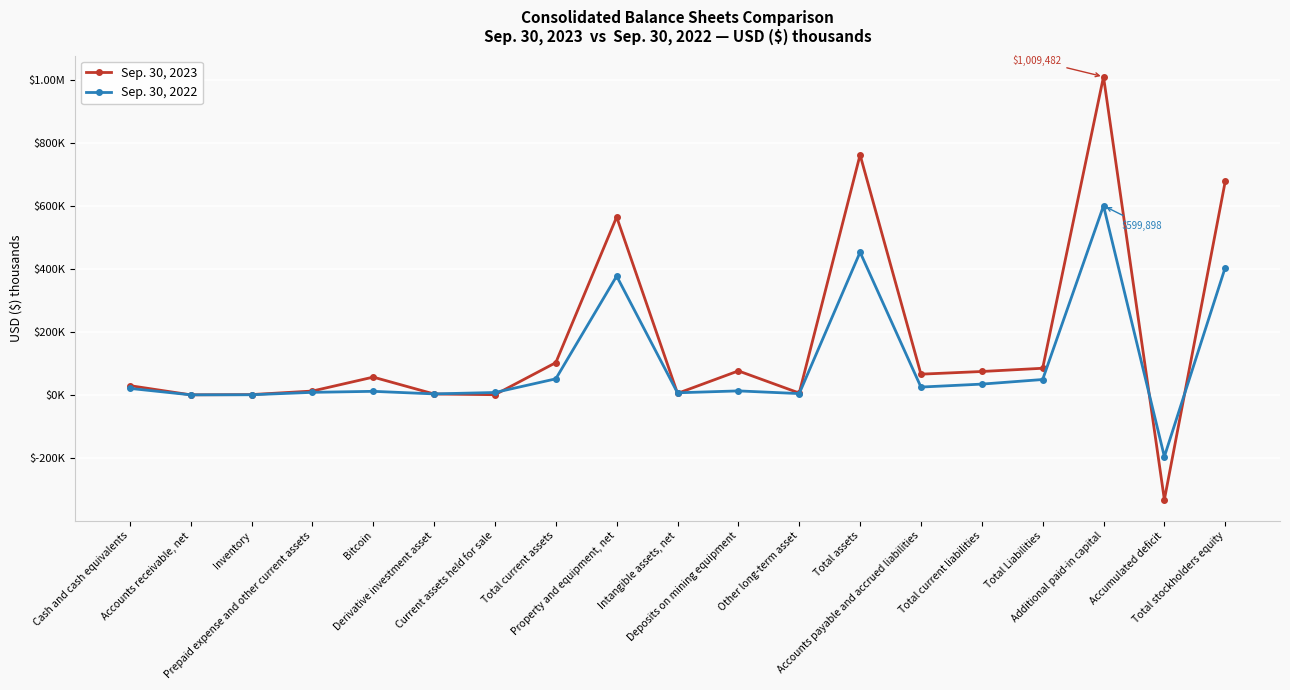

List the series in order of their overall mean, highest first.

Sep. 30, 2023, Sep. 30, 2022